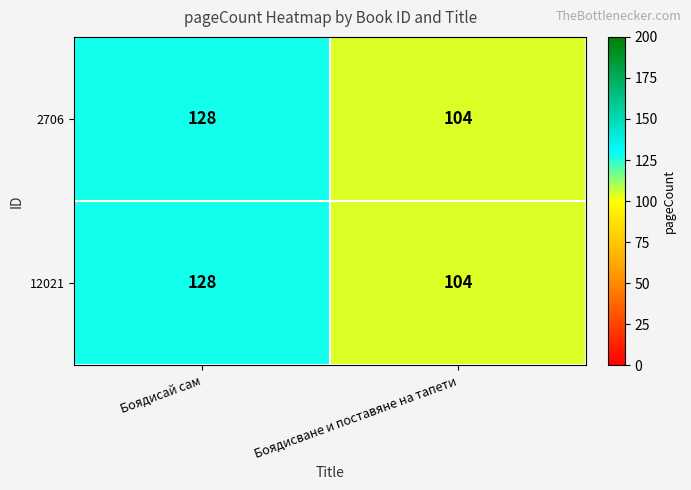

What is the sum of all 12021 values?

232